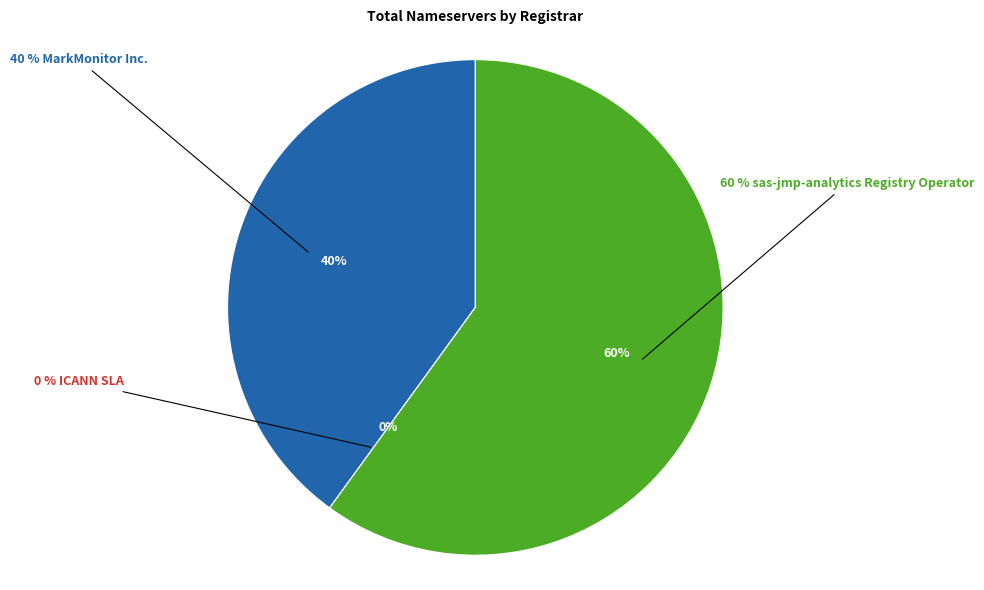

How many slices are in this pie chart?

3